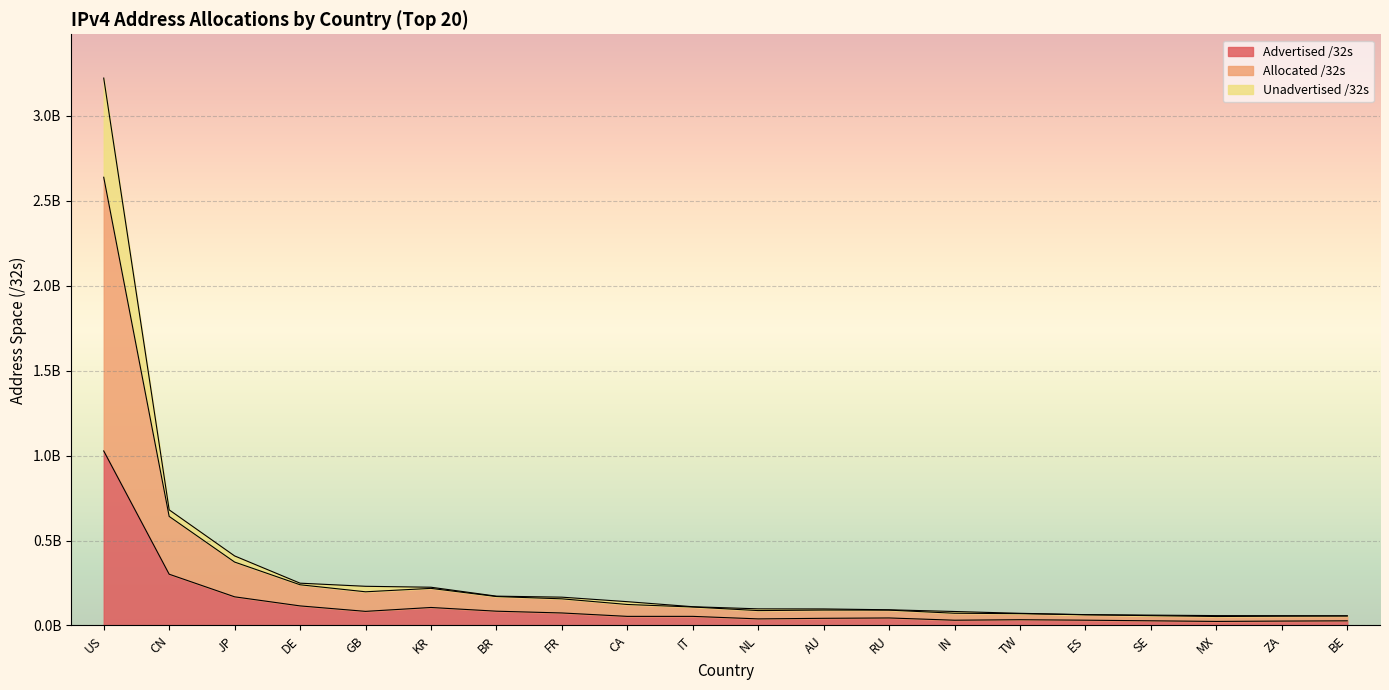

True or false: Unadvertised /32s has a value of 31469540 at IN.

False